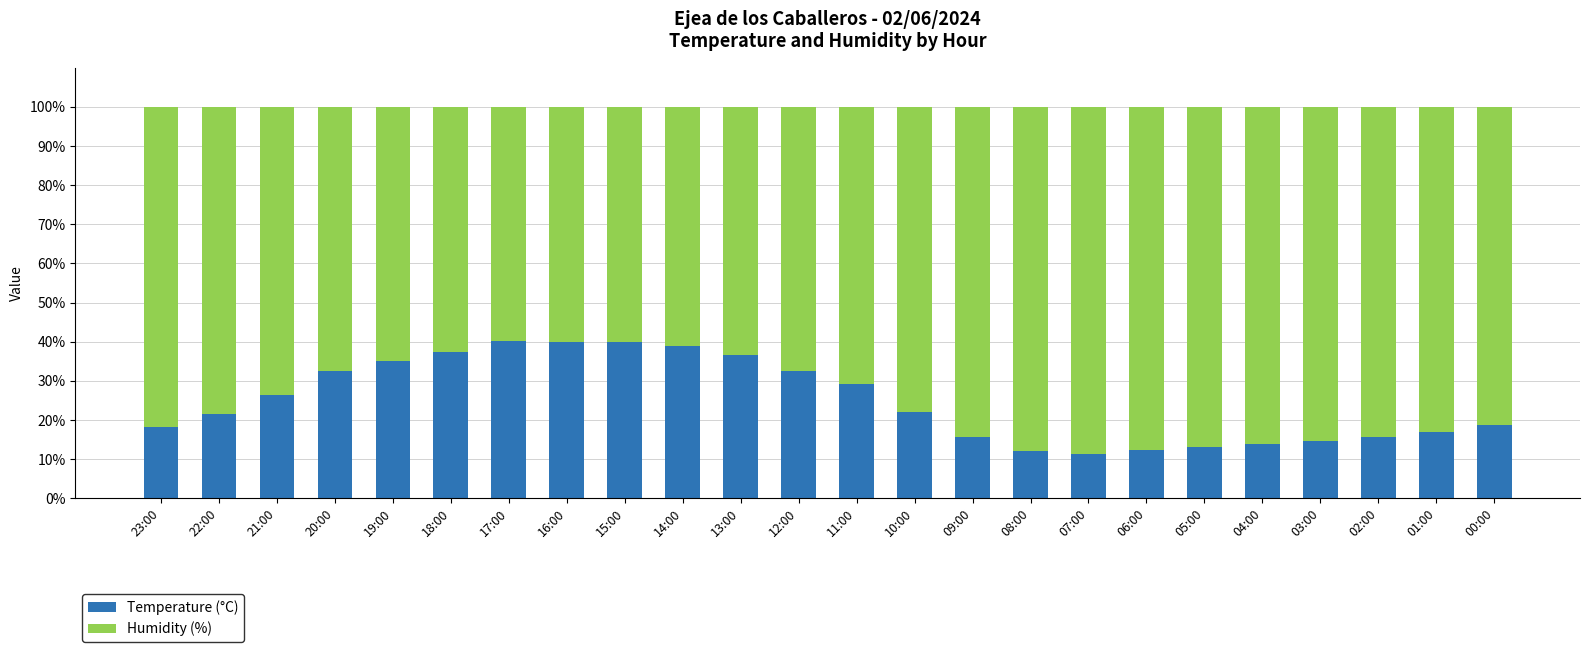

True or false: Temperature (°C) has a value of 58.6 at 20:00.

False